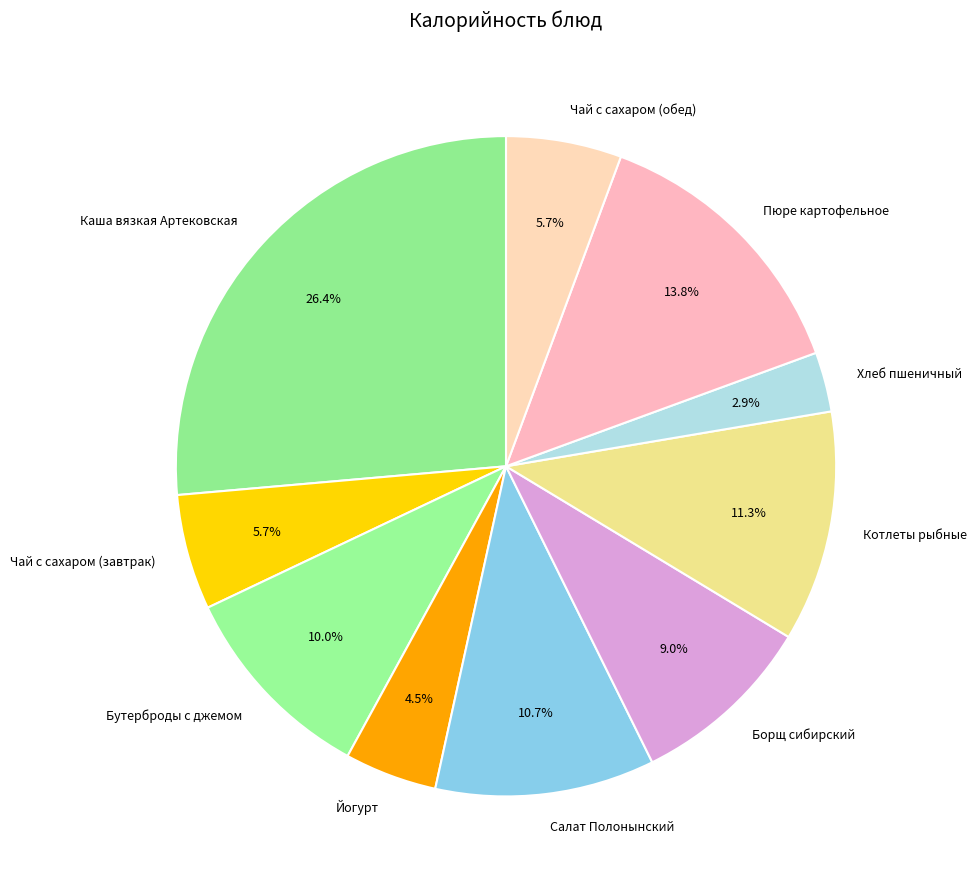

To the nearest percent, what portion does Салат Полонынский represent?

11%